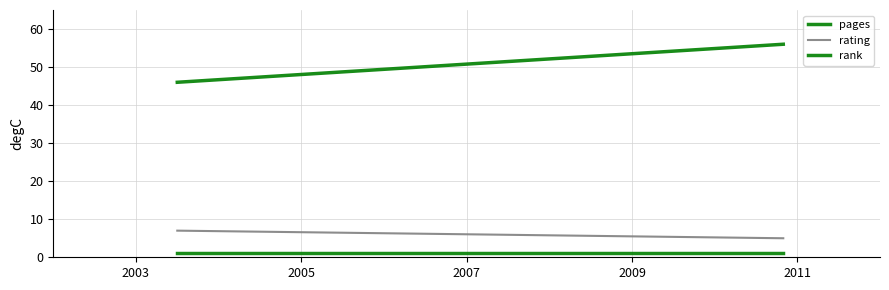

Which category has the lowest value in the rank series?

2003